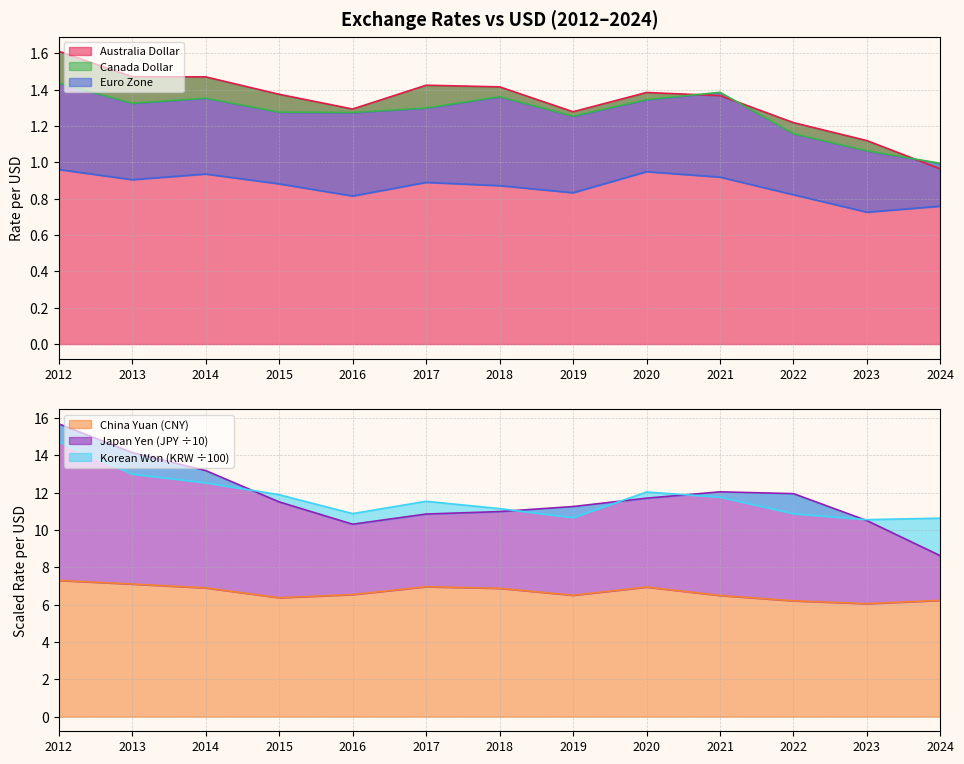

Which series has the largest total across all categories?

Japan Yen